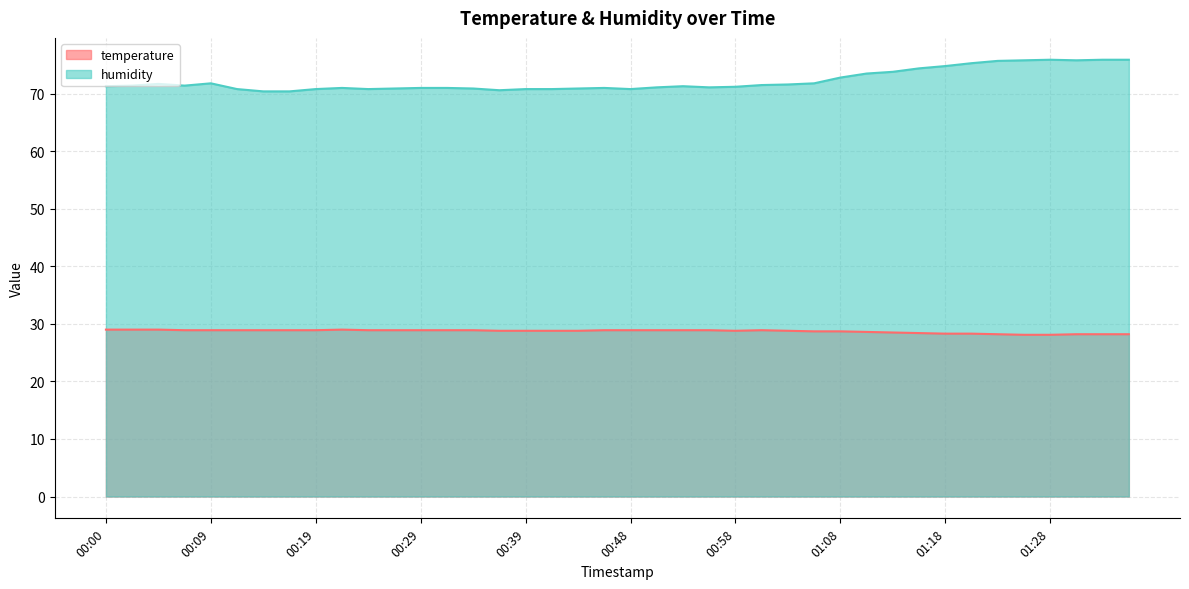

Reading left to right, list all the values displayed in this chart.

temperature: 29.0	29.0	29.0	28.9	28.9	28.9	28.9	28.9	28.9	29.0	28.9	28.9	28.9	28.9	28.9	28.8	28.8	28.8	28.8	28.9	28.9	28.9	28.9	28.9	28.8	28.9	28.8	28.7	28.7	28.6	28.5	28.4	28.3	28.3	28.2	28.1	28.1	28.2	28.2	28.2
humidity: 71.3	71.4	71.7	71.4	71.8	70.8	70.4	70.4	70.8	71.0	70.8	70.9	71.0	71.0	70.9	70.6	70.8	70.8	70.9	71.0	70.8	71.1	71.3	71.1	71.2	71.5	71.6	71.8	72.8	73.5	73.8	74.4	74.8	75.3	75.7	75.8	75.9	75.8	75.9	75.9